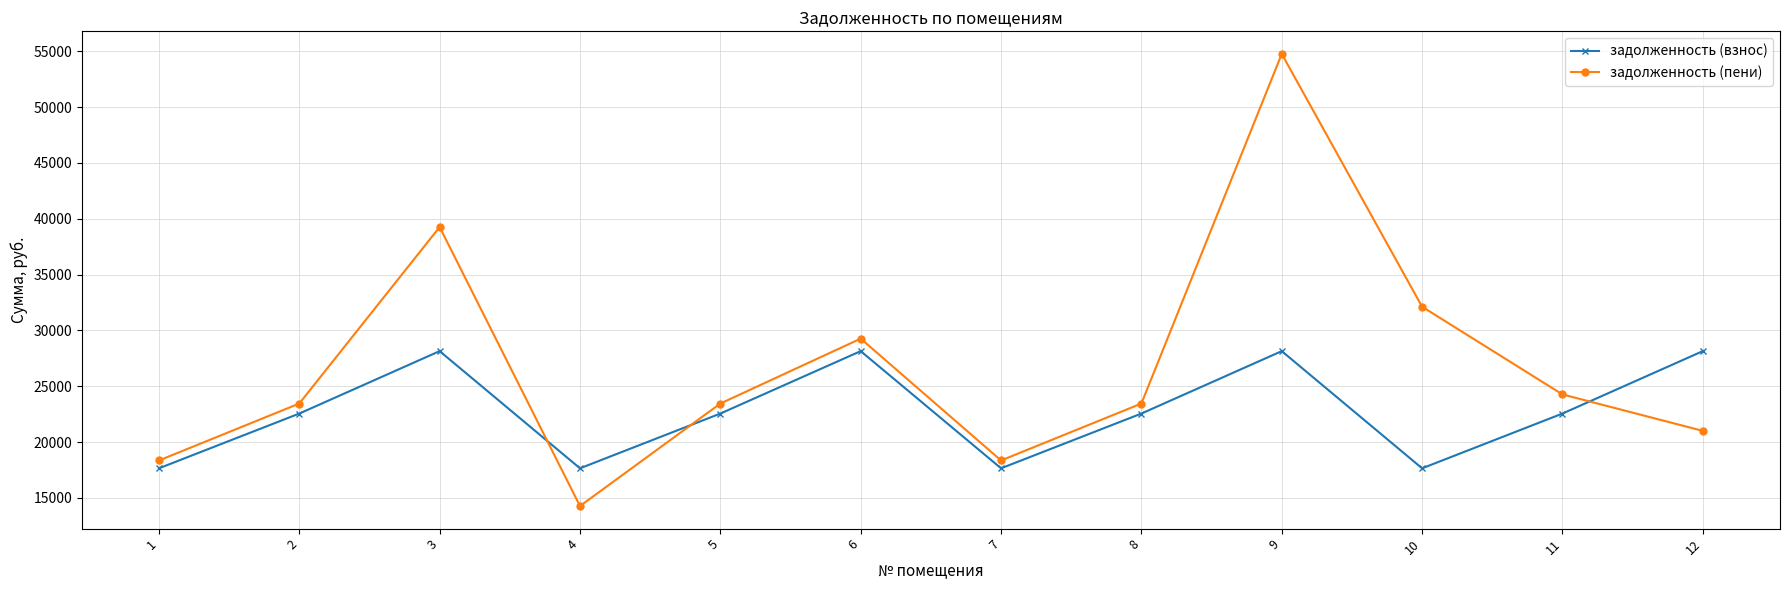

Reading right to left, list all the values displayed in this chart.

задолженность (взнос): 12=28147.9	11=22557.5	10=17653.7	9=28147.9	8=22557.5	7=17653.7	6=28147.9	5=22557.5	4=17653.7	3=28147.9	2=22557.5	1=17653.7
задолженность (пени): 12=21007.0	11=24270.2	10=32122.4	9=54761.2	8=23454.5	7=18355.7	6=29267.2	5=23454.5	4=14276.6	3=39260.8	2=23454.5	1=18355.7